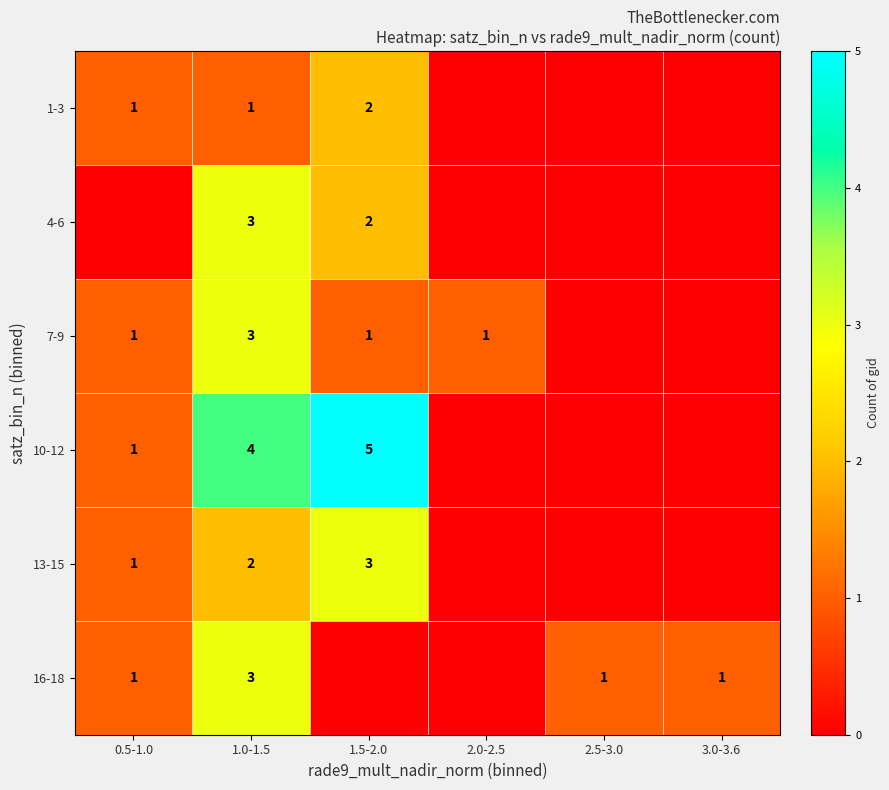

Is it true that 4-6 equals 1 at 1.0-1.5?

False